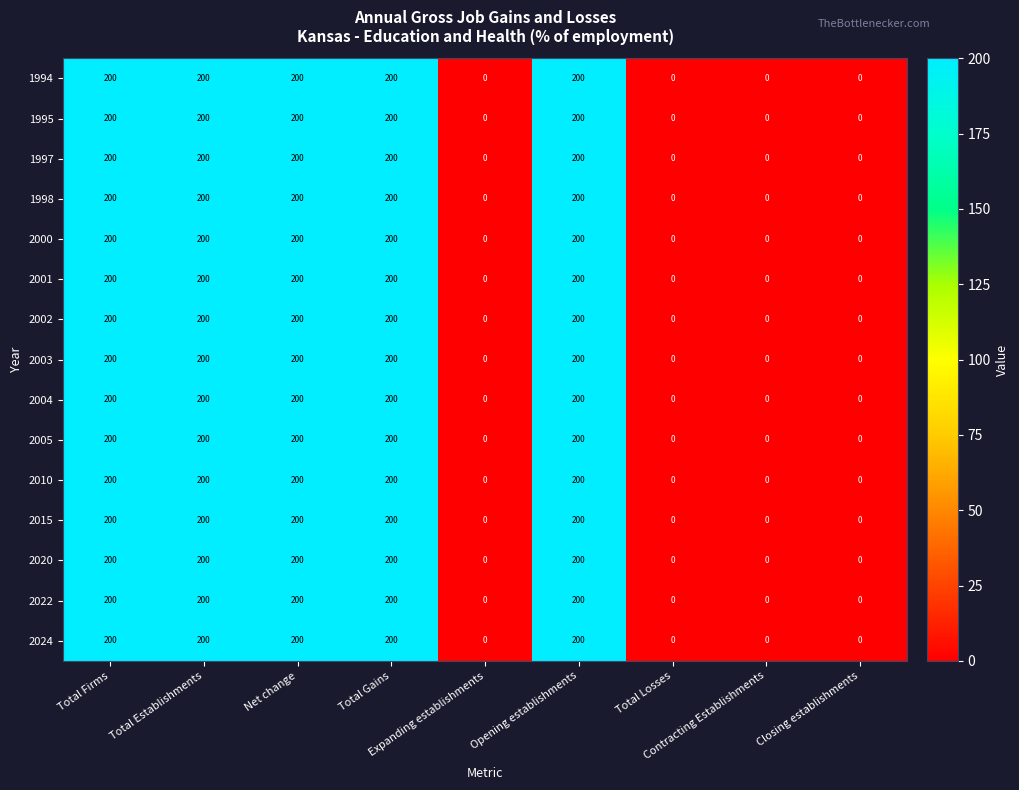

What is the greatest value displayed?

200